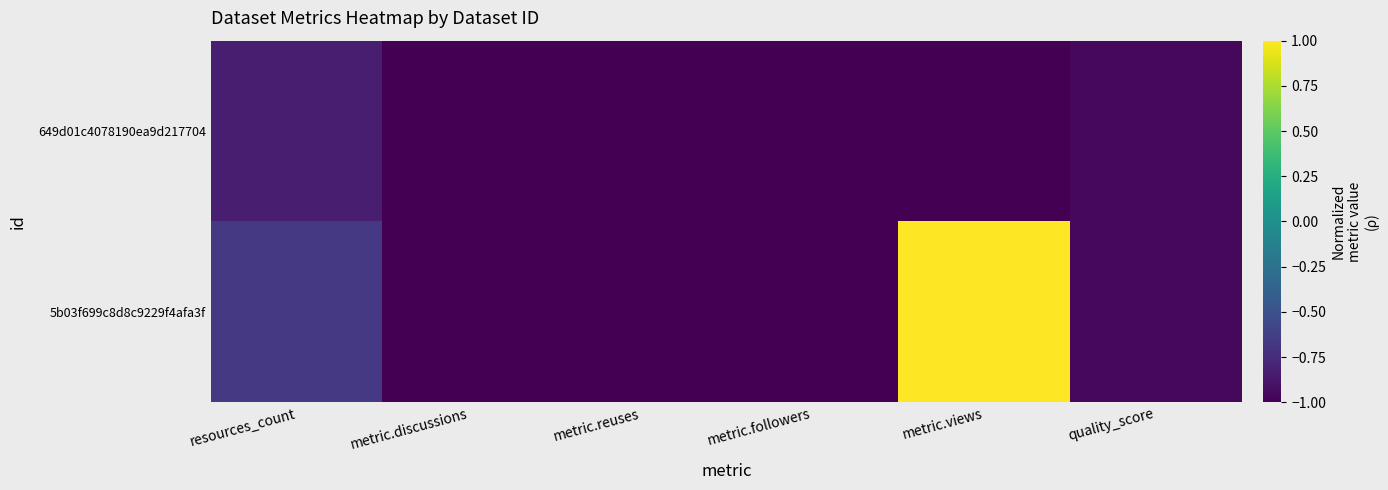

Which category has the highest value across all series?

metric.views